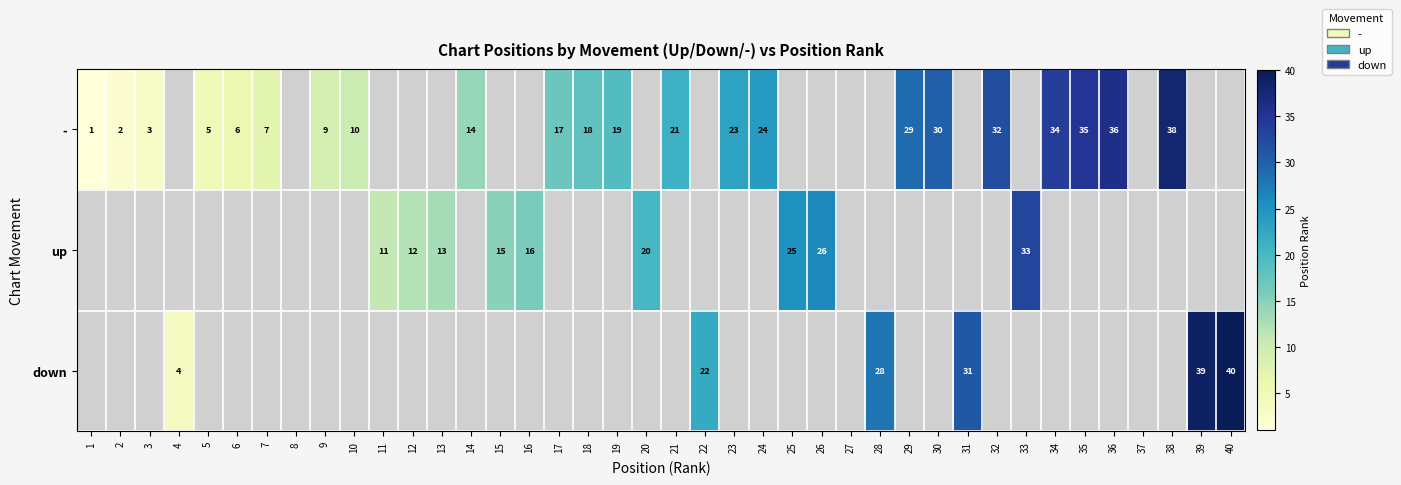

What is the minimum value shown in the chart?

1.0